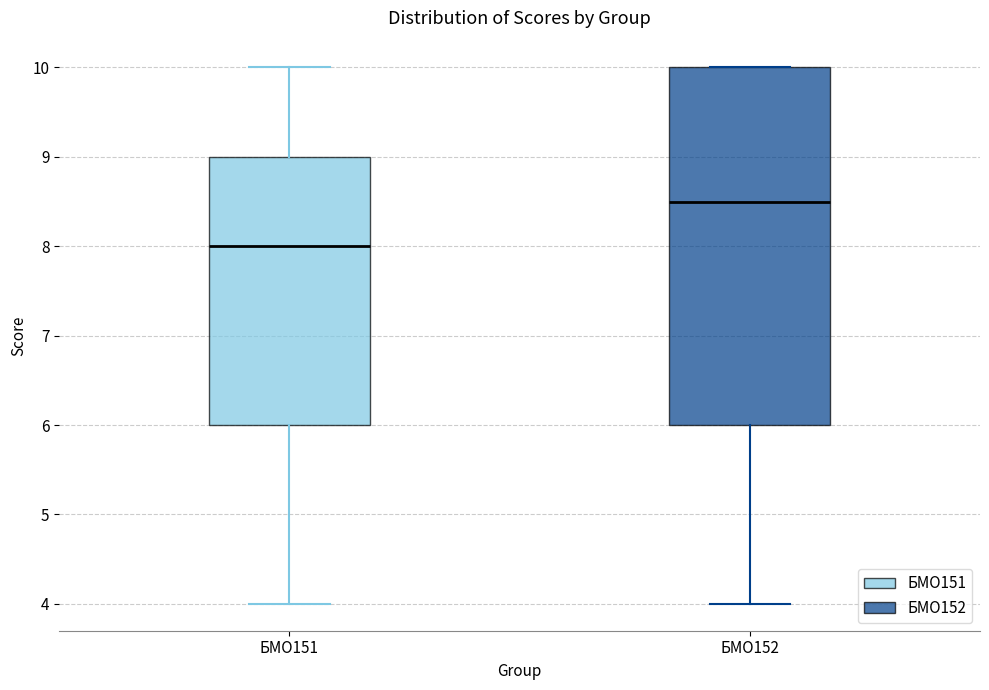

Which box is the tallest, from its lower edge to its upper edge?

БМО152